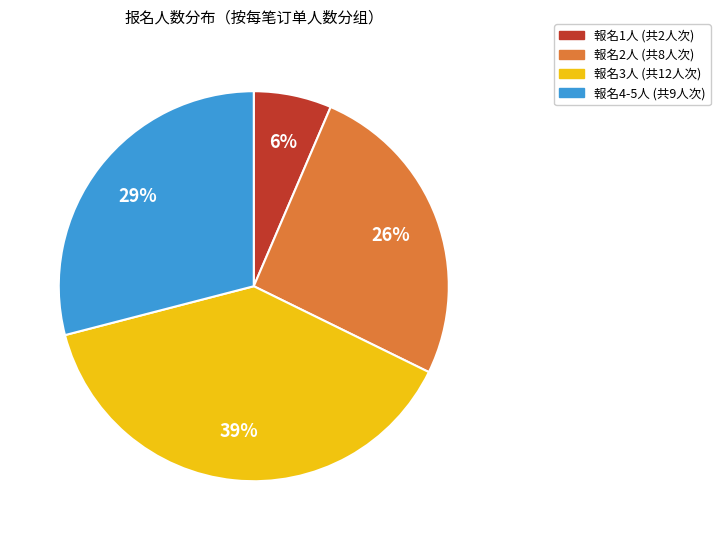

Is there any slice that represents more than half of the pie?

No